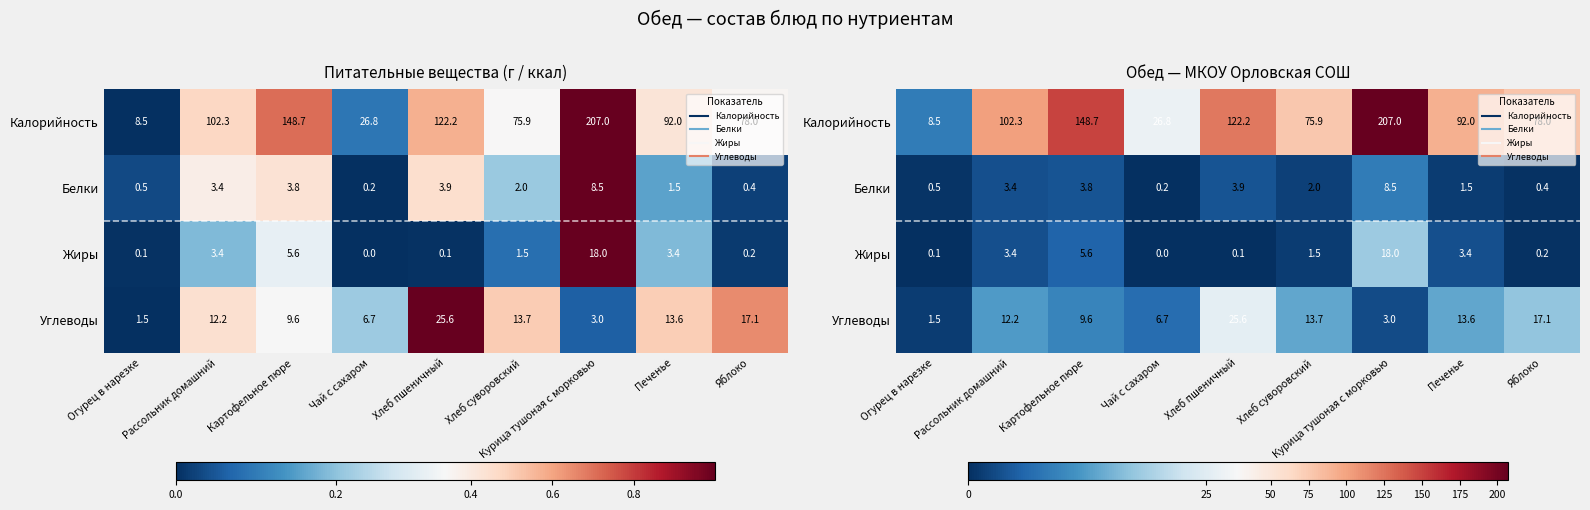

How many distinct data groups are displayed?

4